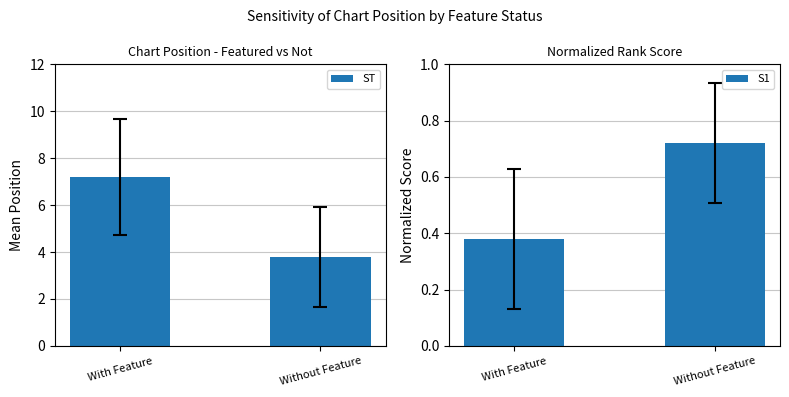

The S1 series shows 0.7 at Without Feature. True or false?

True